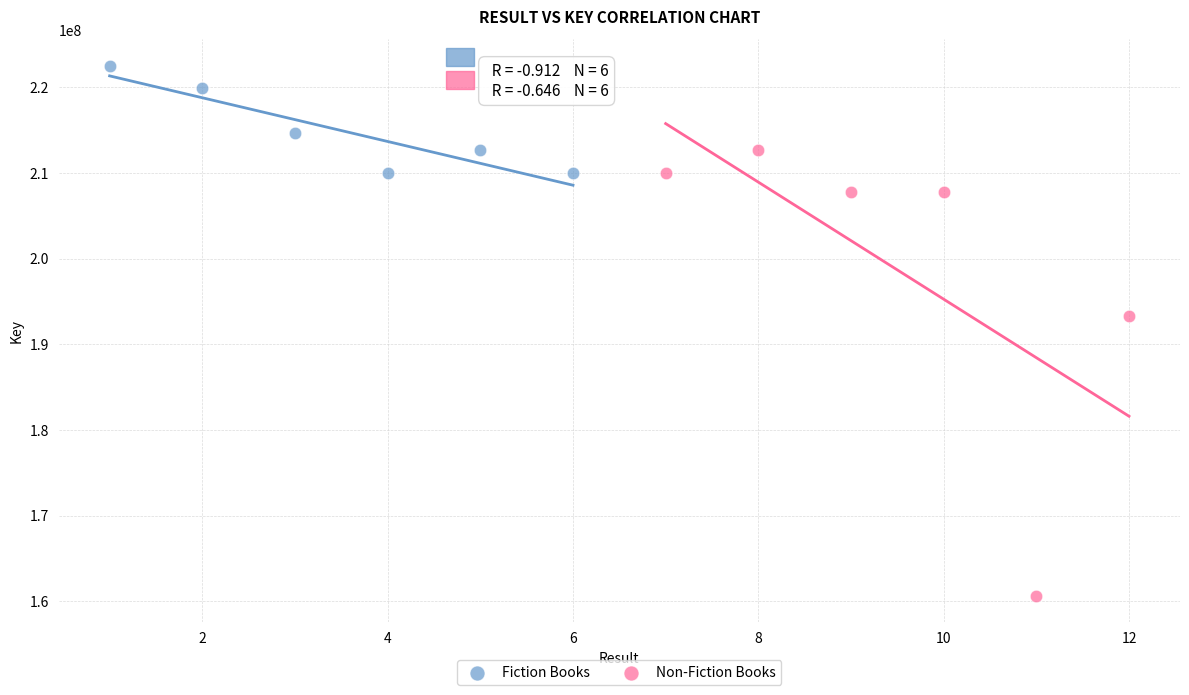

Which series has the largest Y range (max minus min)?

Non-Fiction Books